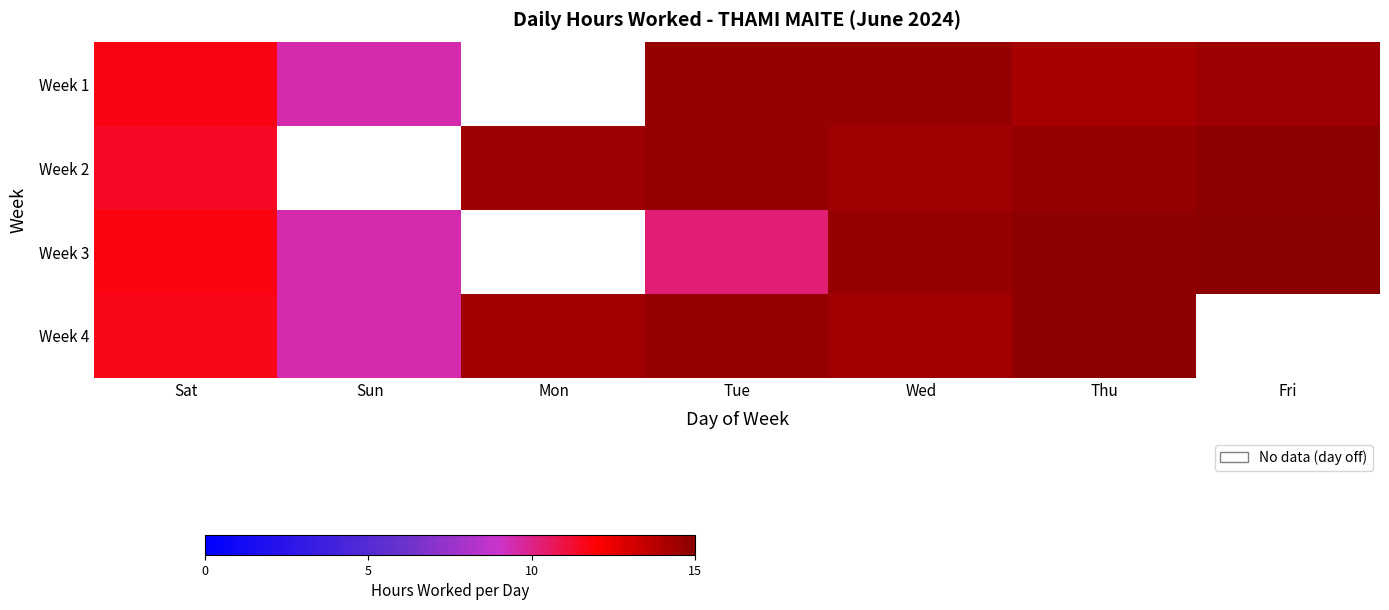

The Week 2 series shows 14.5 at Mon. True or false?

True